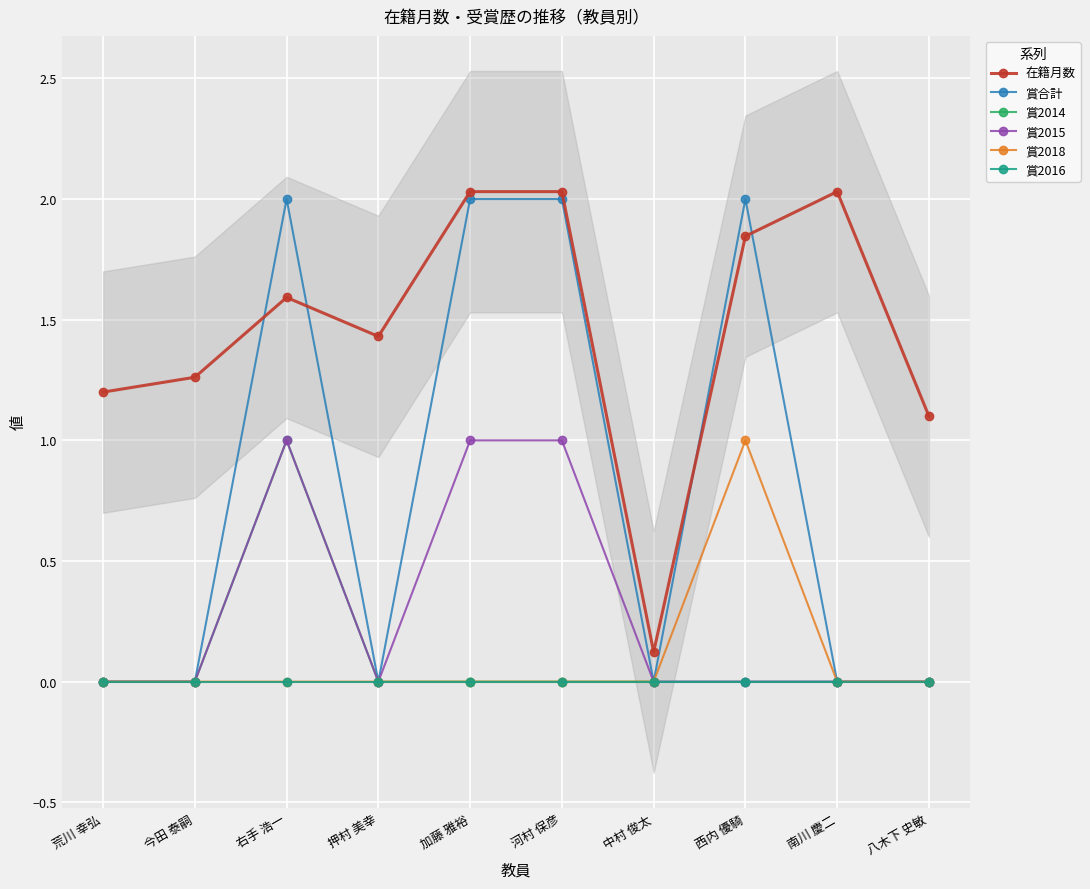

What is the greatest value displayed?

2.0